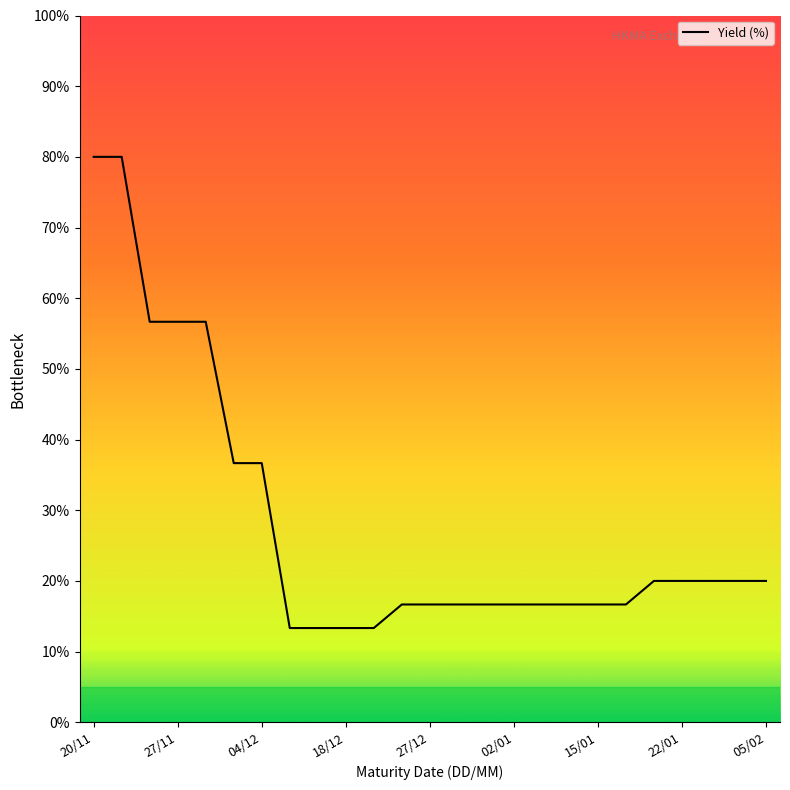

Is this an area chart (filled region under the line)?

Yes